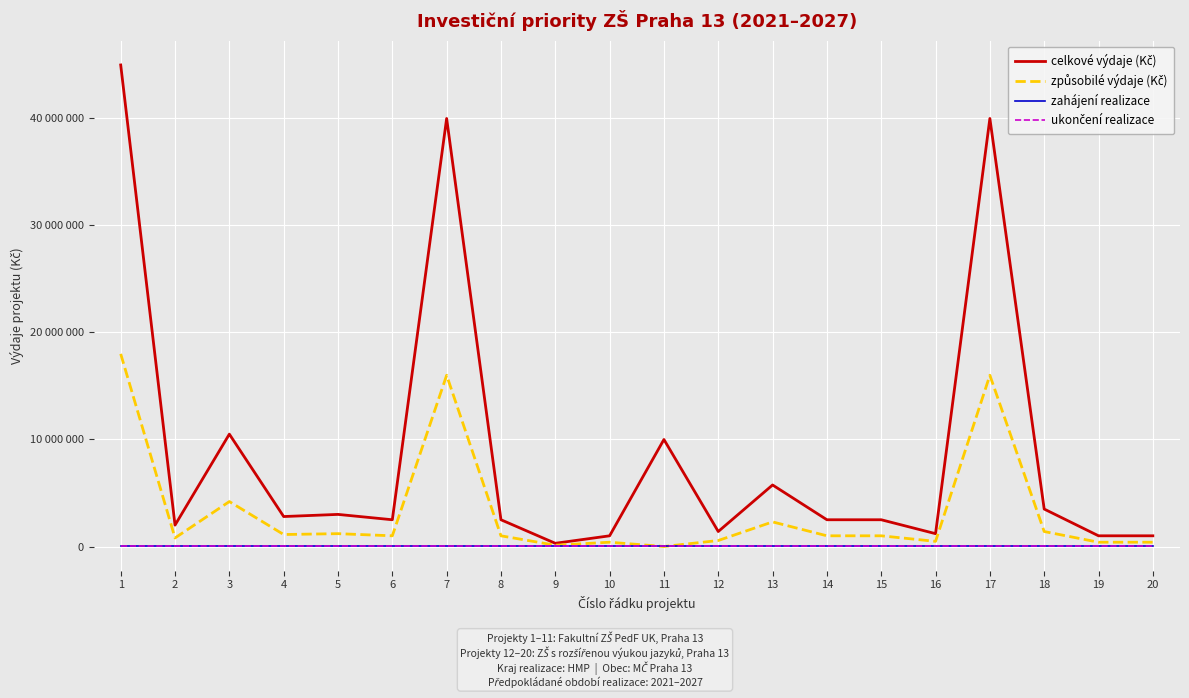

Does the chart have visible grid lines?

Yes